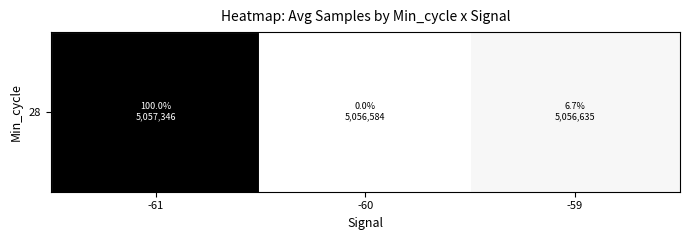

Is it true that the value at -61 is 1.0?

True